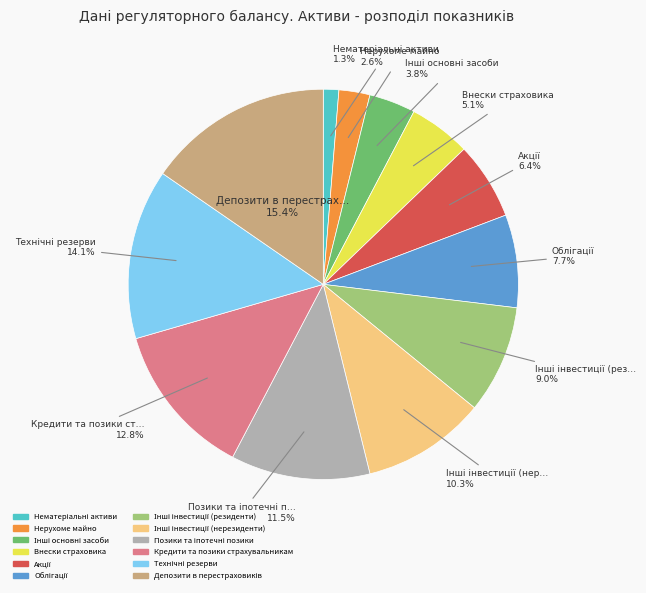

To the nearest percent, what is the average slice percentage?

8%